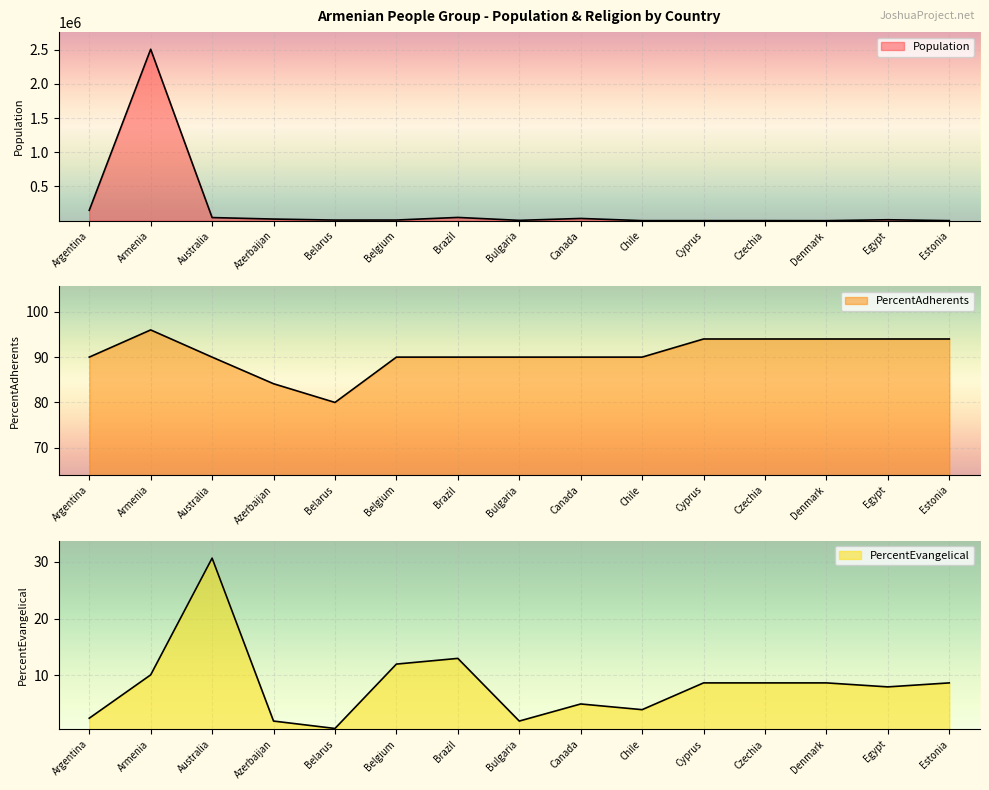

What is the spread (max minus min) of values at Estonia?

1291.3